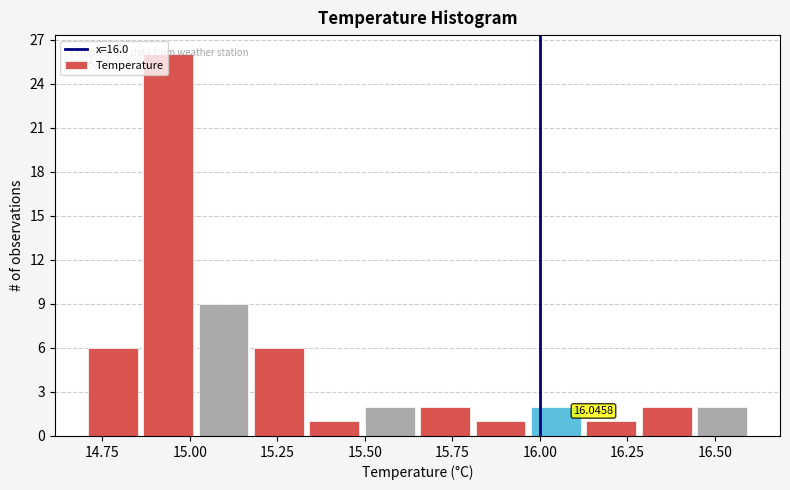

Read against the x-axis, roughly where is the centre of the tallest bar?

14.95